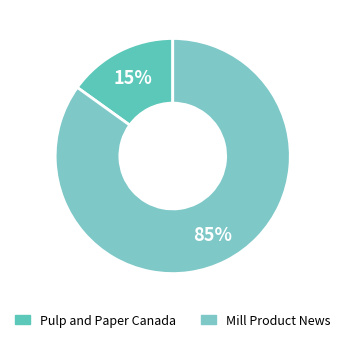

Does any single category account for the majority?

Yes